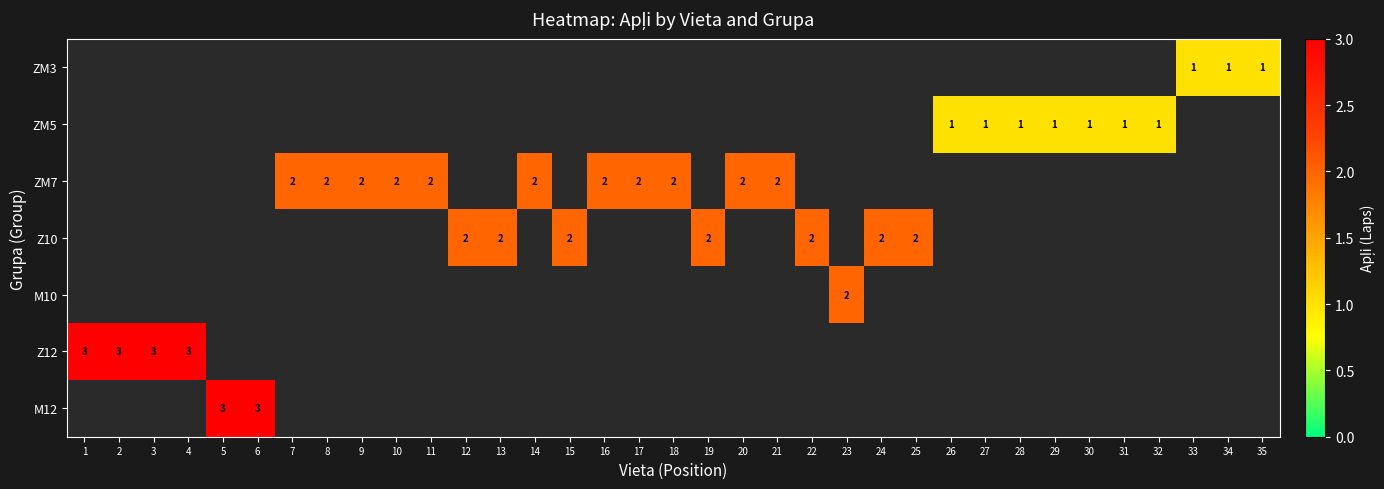

Is it true that ZM7 equals 2 at 8?

True